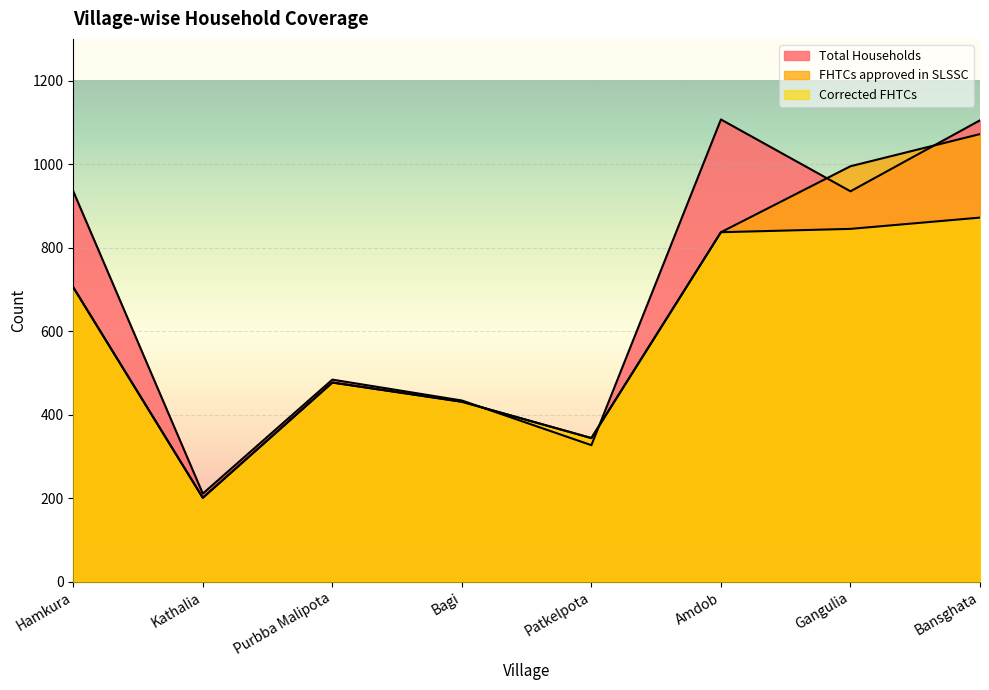

The value of FHTCs approved in SLSSC at Gangulia is 995. True or false?

True